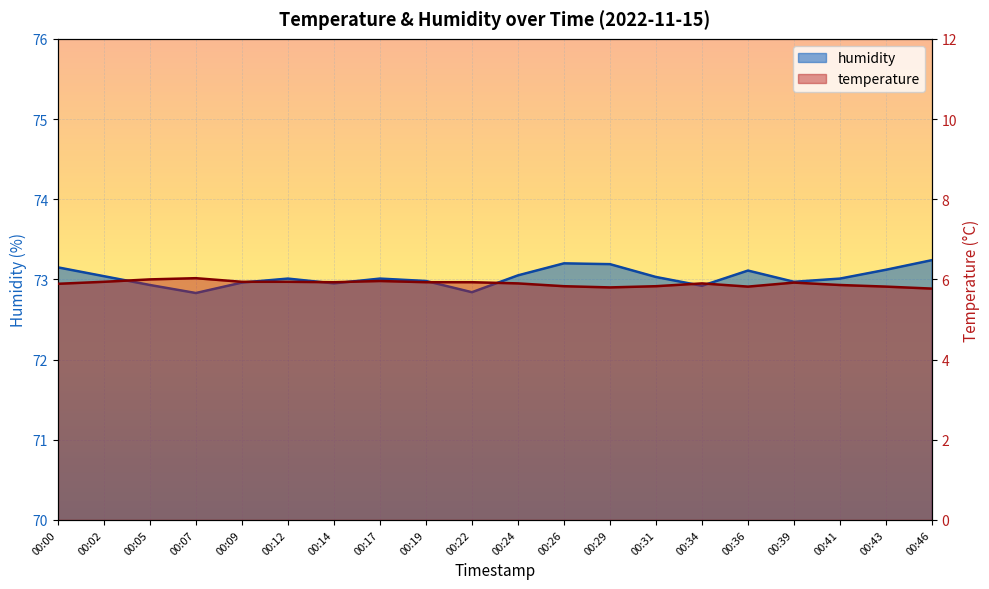

What is the total value across all series at 00:17?

79.0